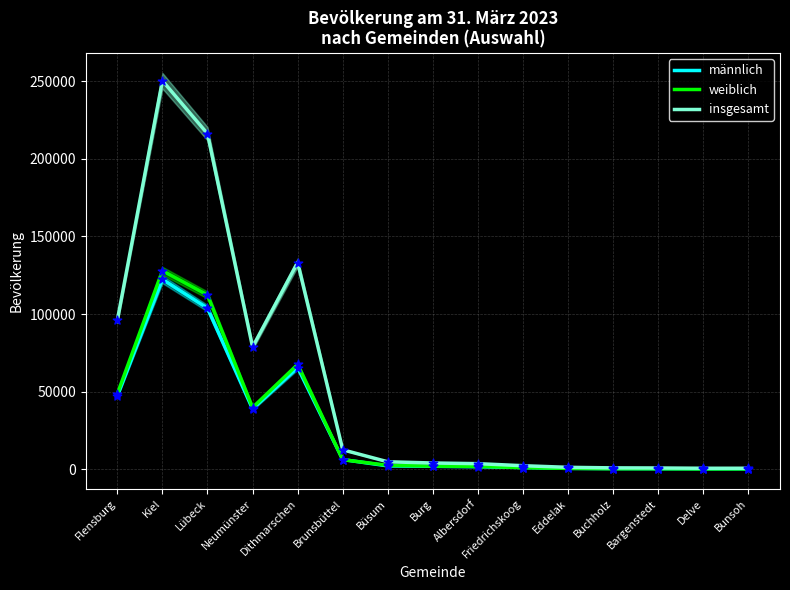

At which category is the sum across all series the highest?

Kiel